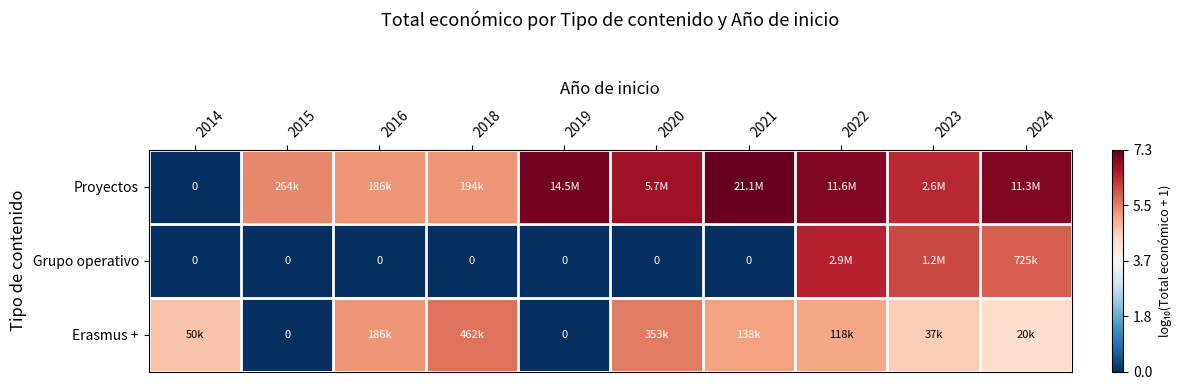

How many distinct data groups are displayed?

3